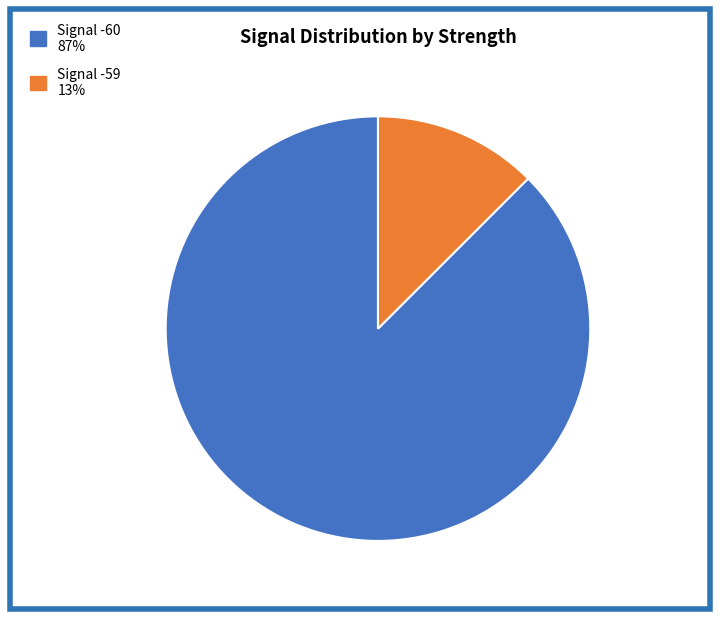

To the nearest percent, what is the average slice percentage?

50%